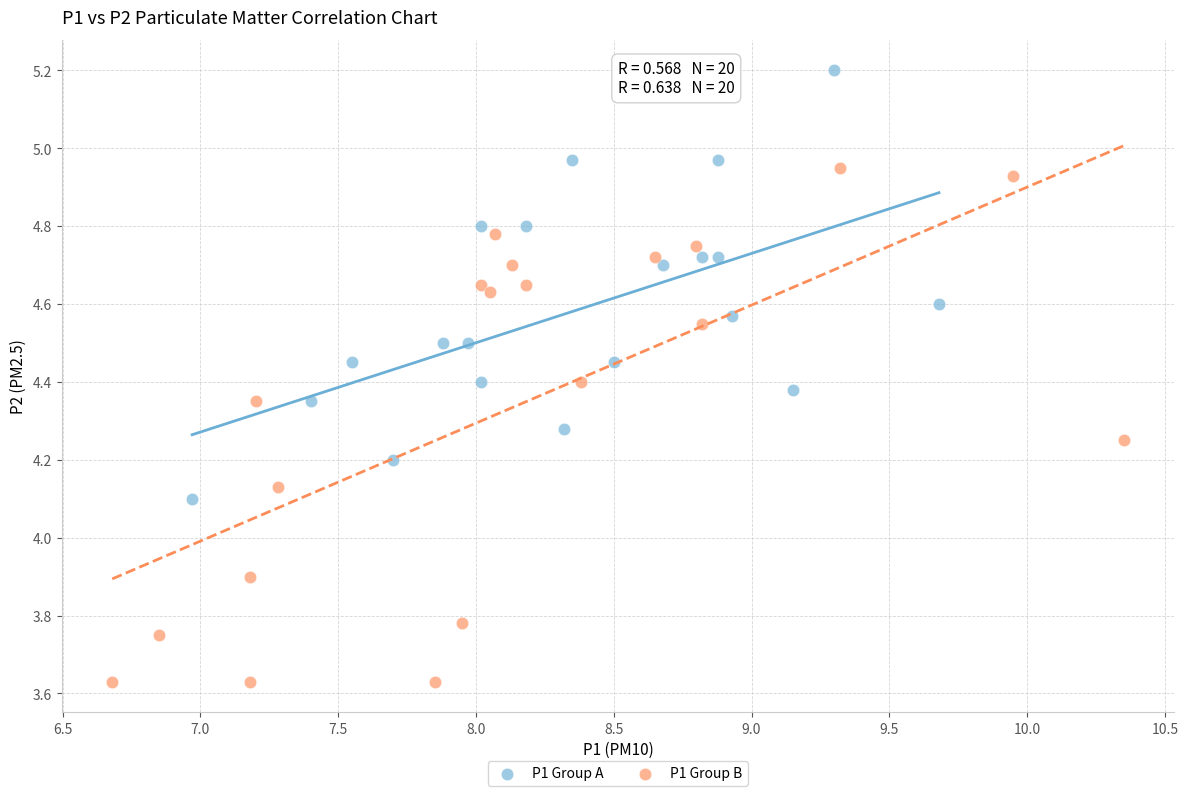

Which series reaches the maximum Y coordinate?

P1 Group A